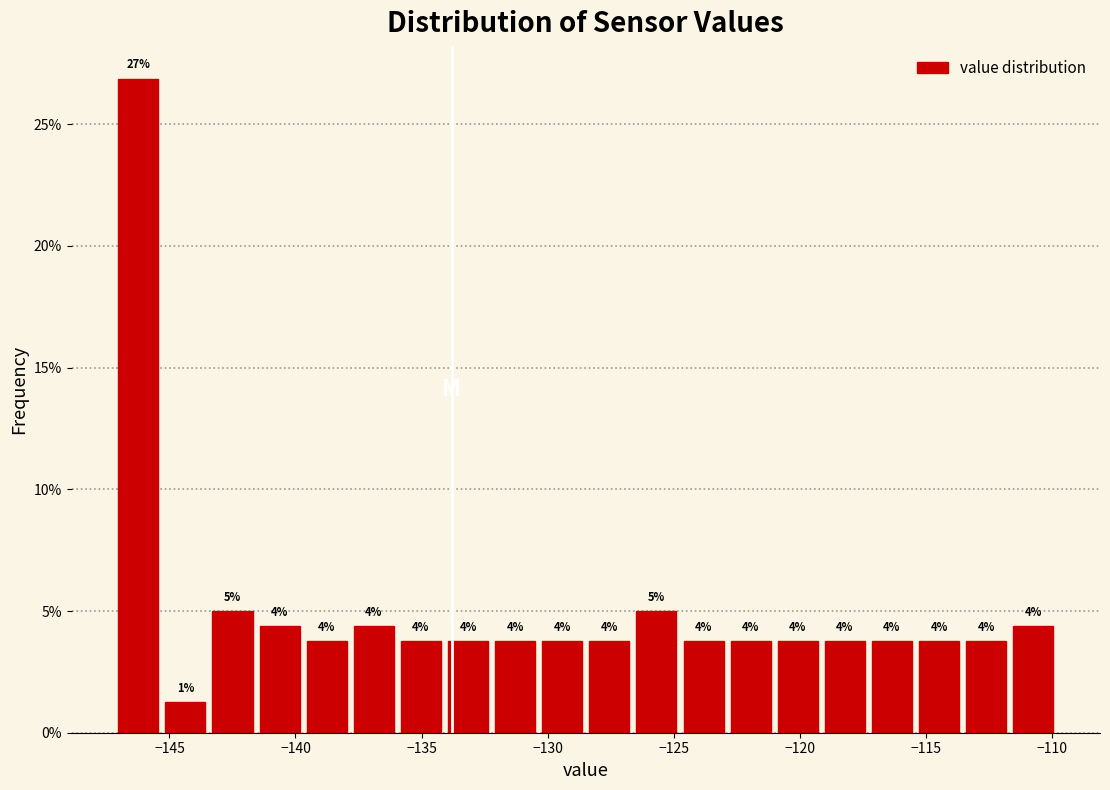

Around what value on the x-axis is the tallest bar? Give the approximate position of its centre, as read against the axis.

-146.0